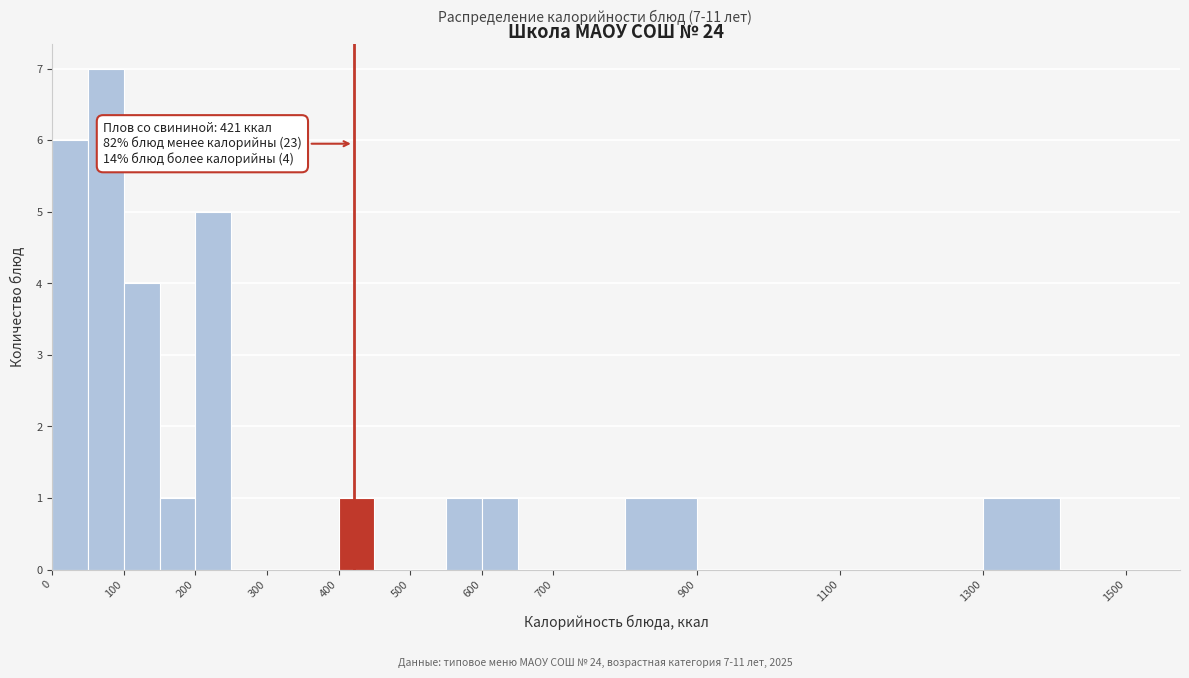

Over which range of the x-axis is the bar tallest?

50 to 100